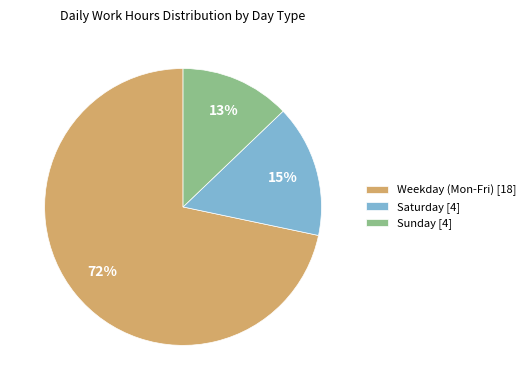

What percentage is the Weekday (Mon-Fri) [18] slice, to the nearest percent?

72%